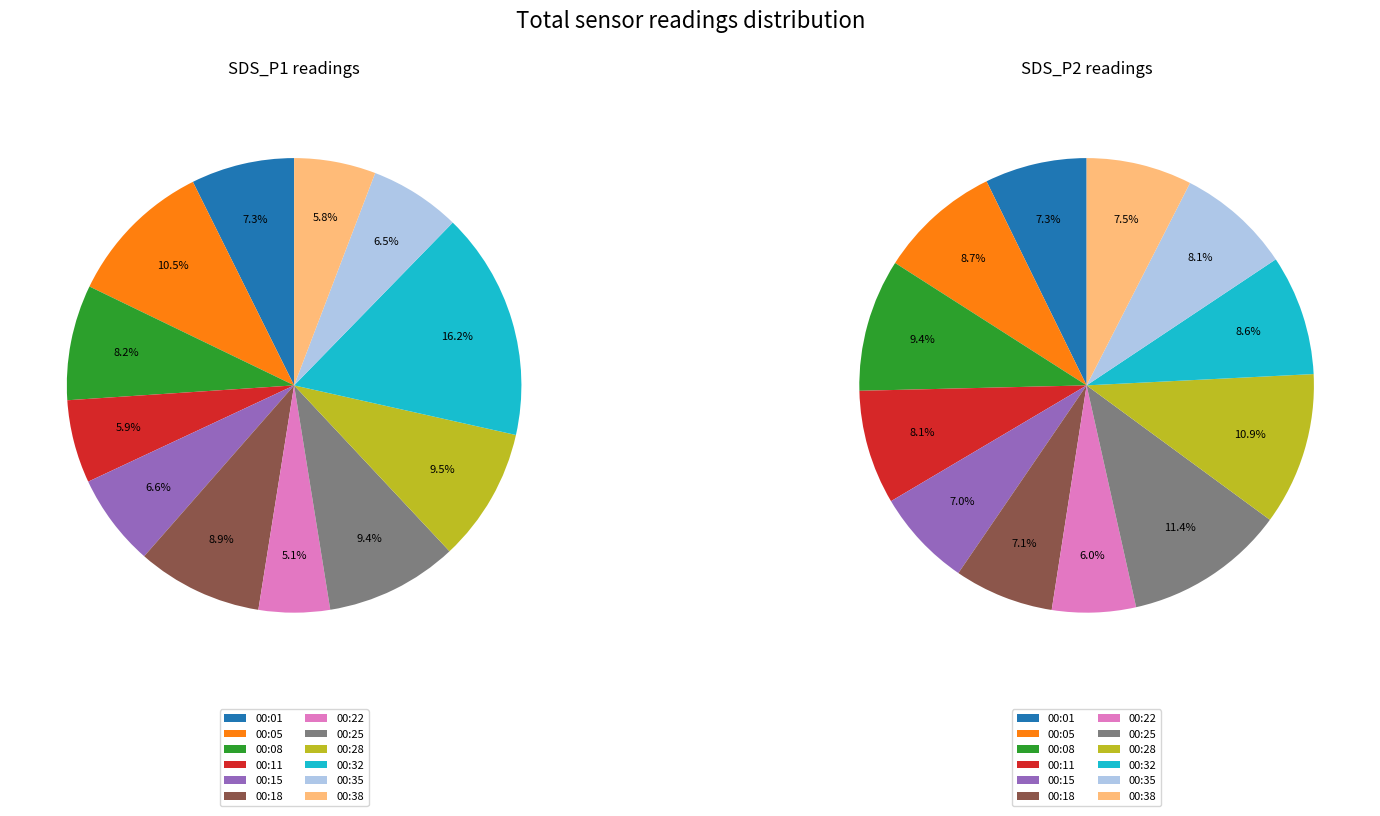

Is 00:35 the majority of the pie?

No